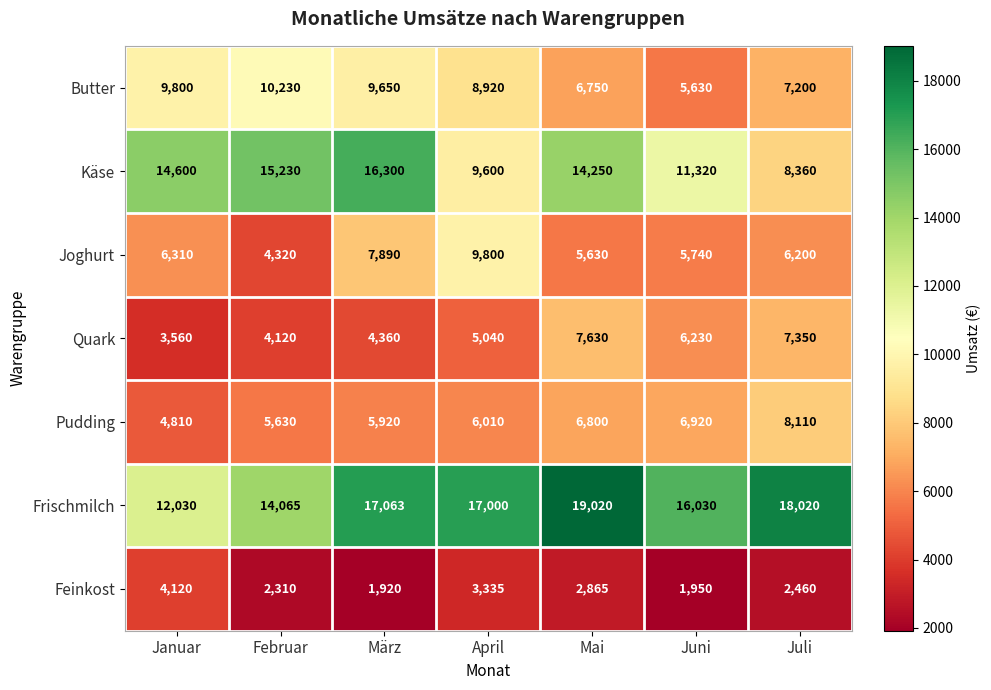

At which label is Pudding closest to 6460?

Mai